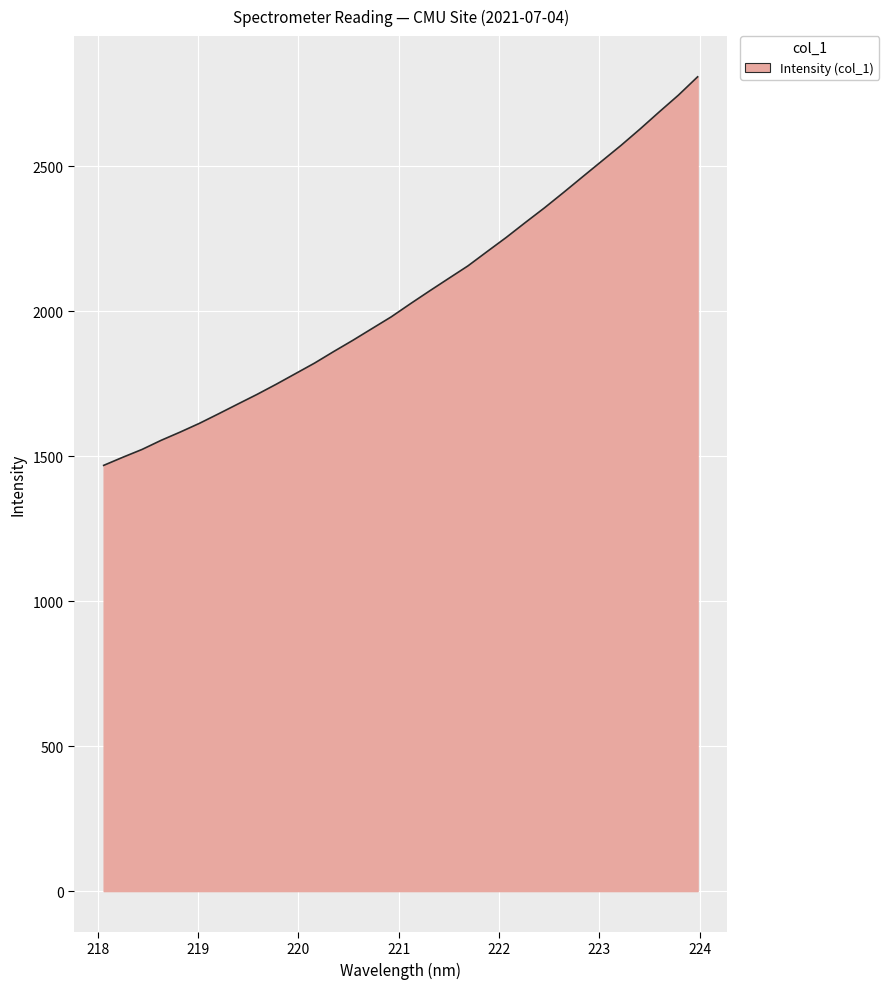

What is the maximum value shown in the chart?

2808.8